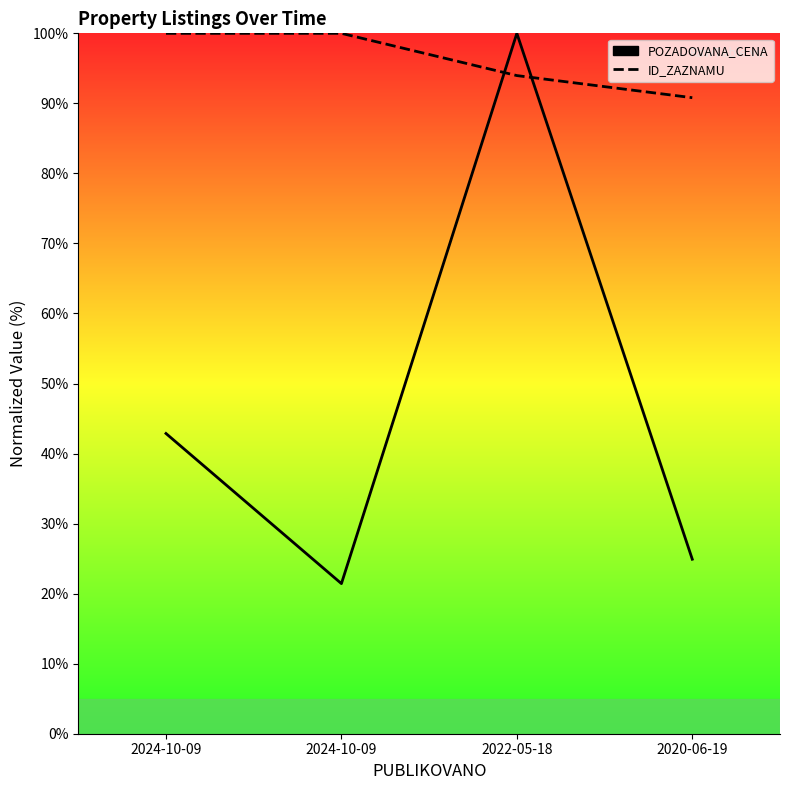

What is the label of the 3rd point from the left?

2022-05-18